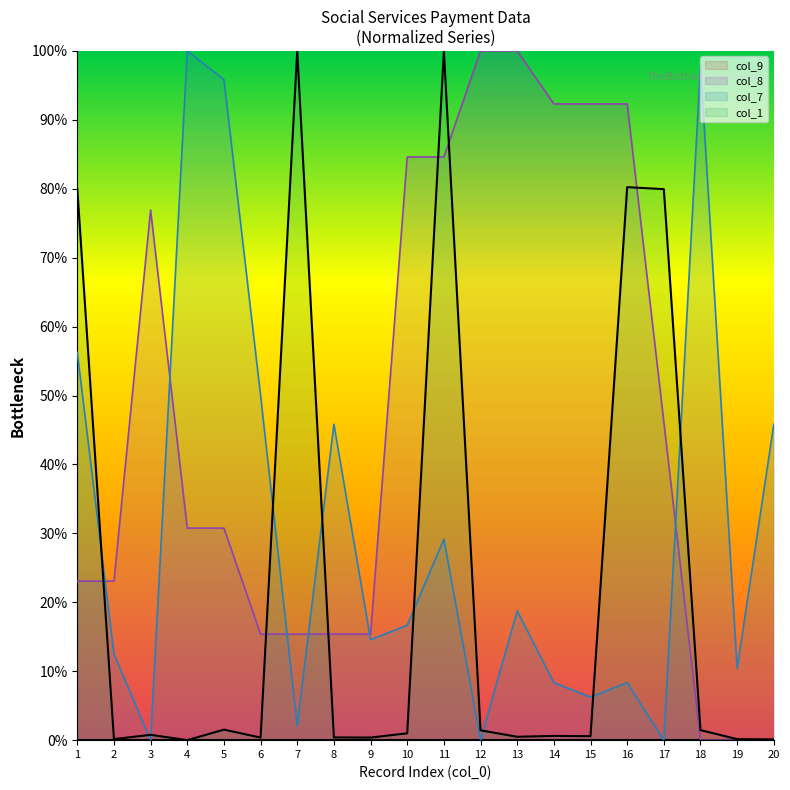

Where is the first local maximum for col_8?

3